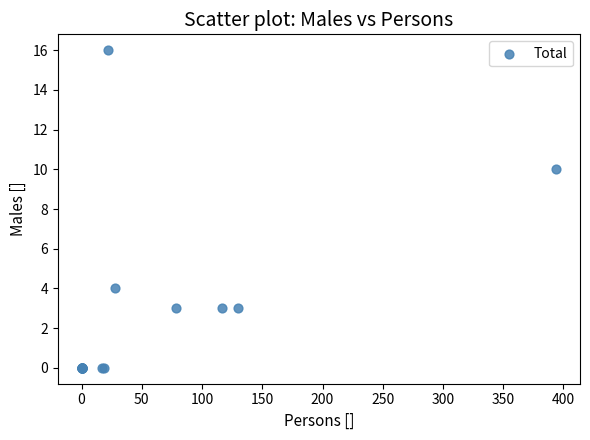

What Y value in the scatter plot is closest to 8?

10